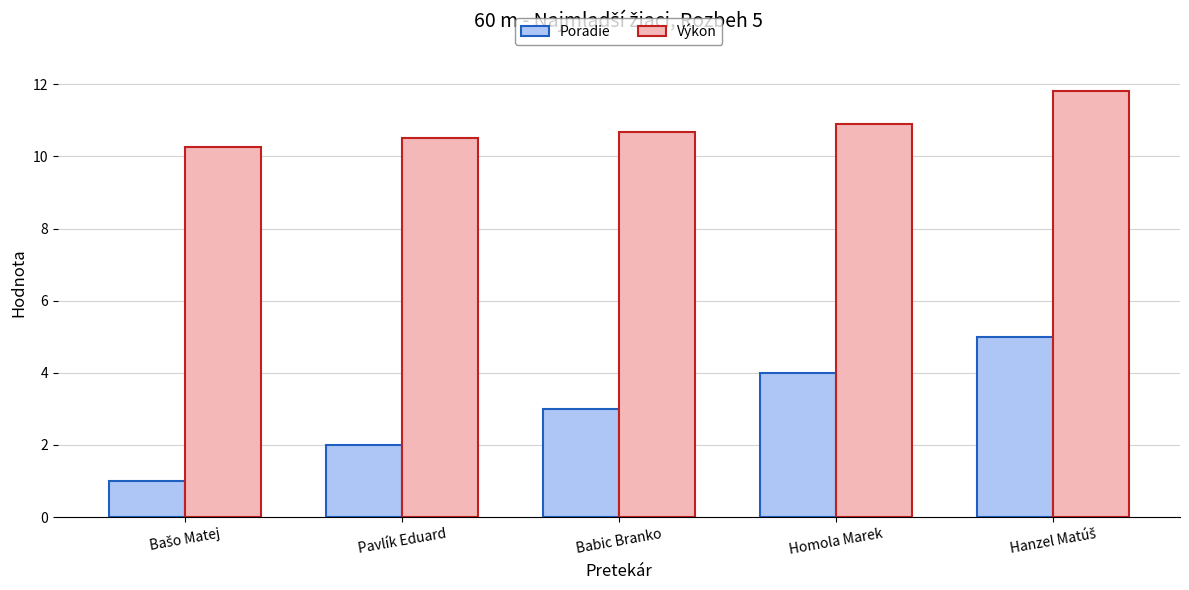

How many Poradie values are between 2 and 4?

3